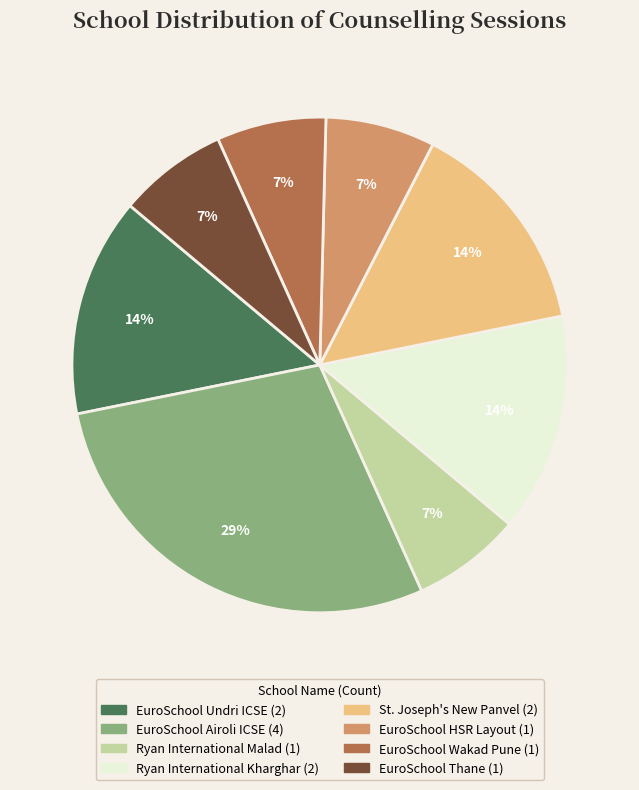

Is the sum of EuroSchool Undri ICSE and St. Joseph's New Panvel greater than half?

No